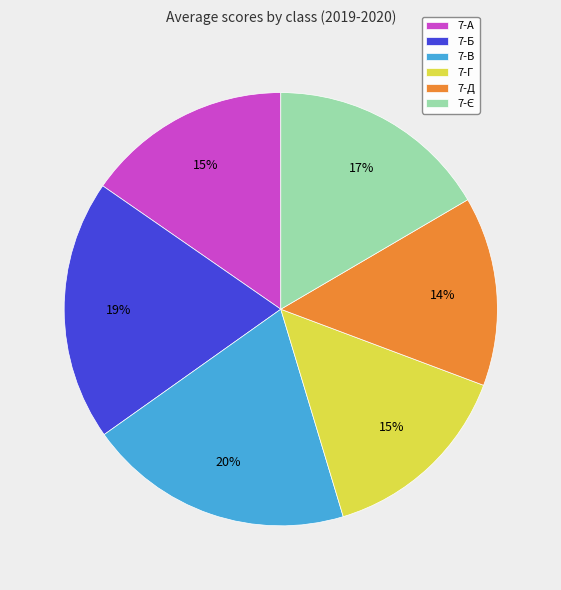

To the nearest percent, what percentage of the pie is 7-В?

20%